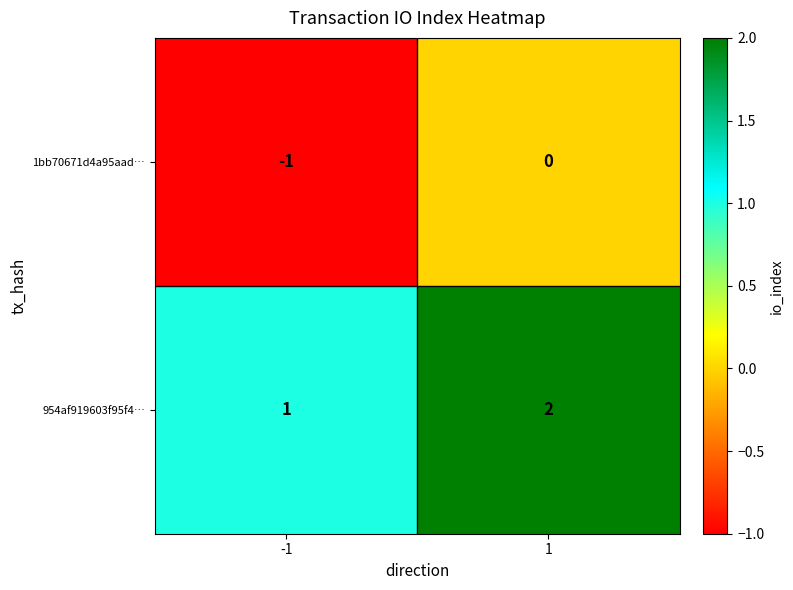

True or false: 1bb70671d4a95aad… has a value of -1 at -1.

True